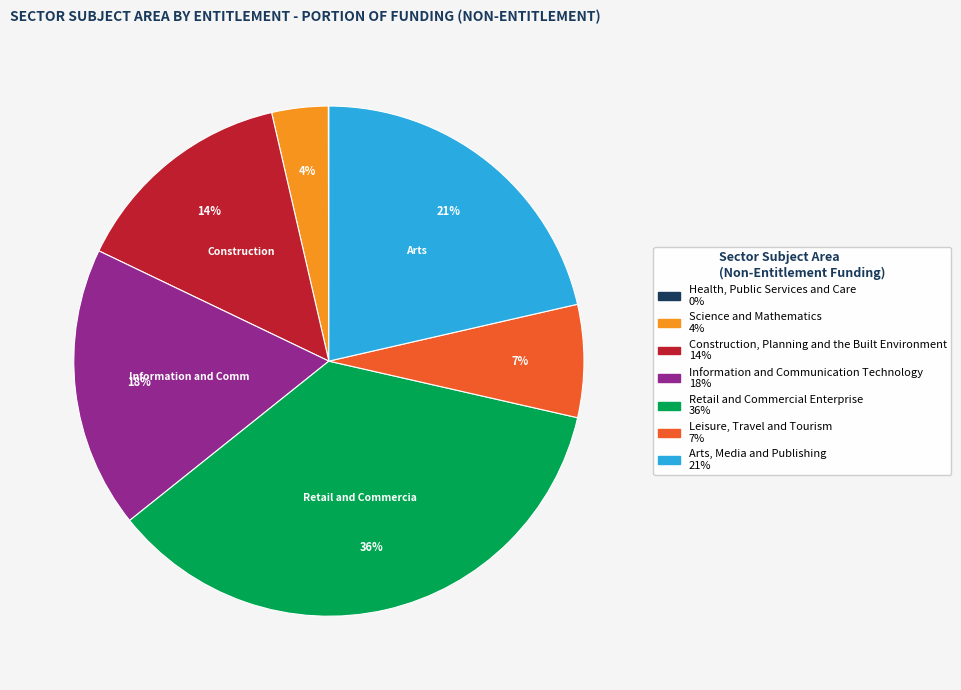

To the nearest percent, what is the average slice percentage?

14%